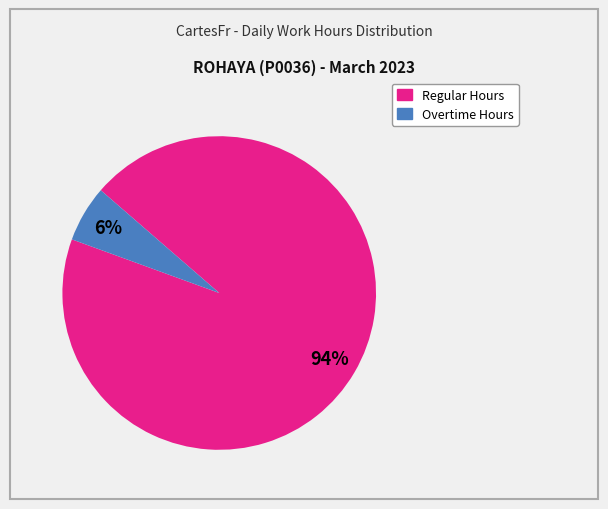

To the nearest percent, what is the average slice percentage?

50%